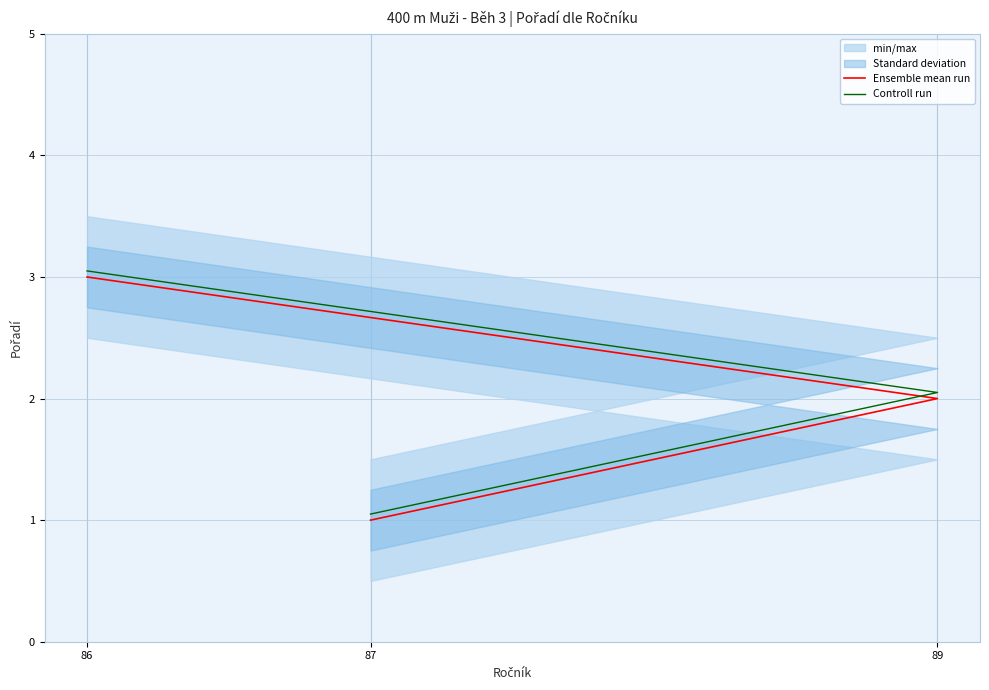

What is the difference between the maximum and minimum values in the Ensemble mean run series?

2.0